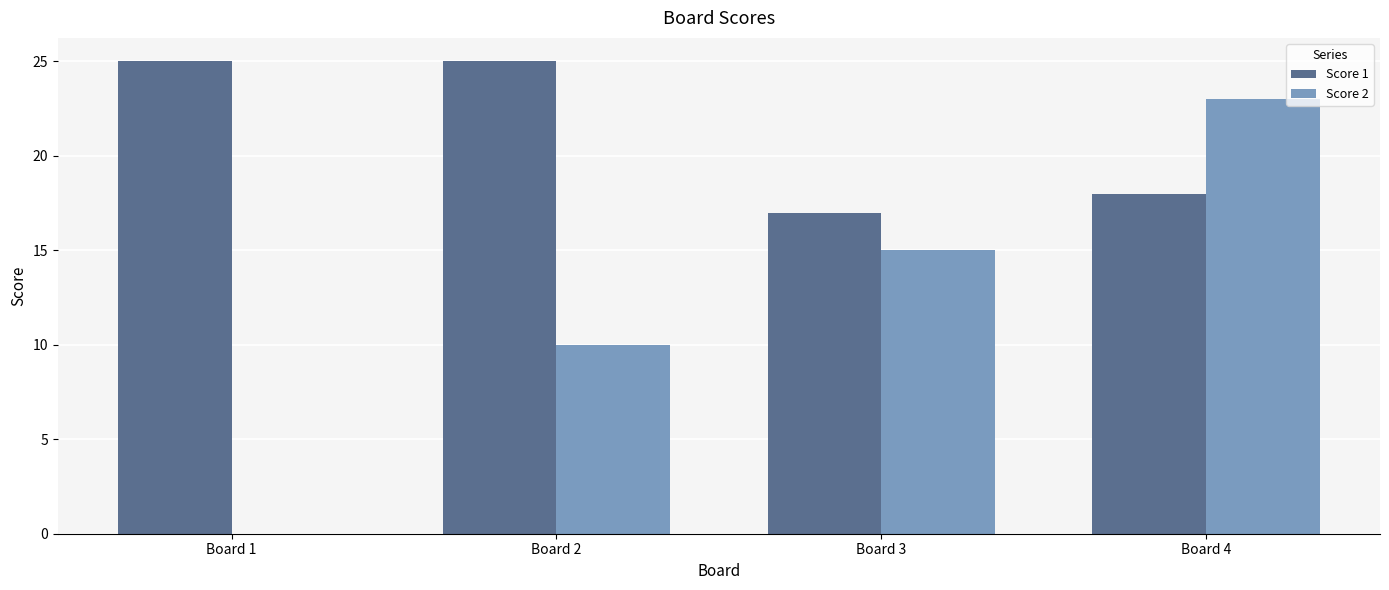

Which series has the largest range (max minus min)?

Score 2